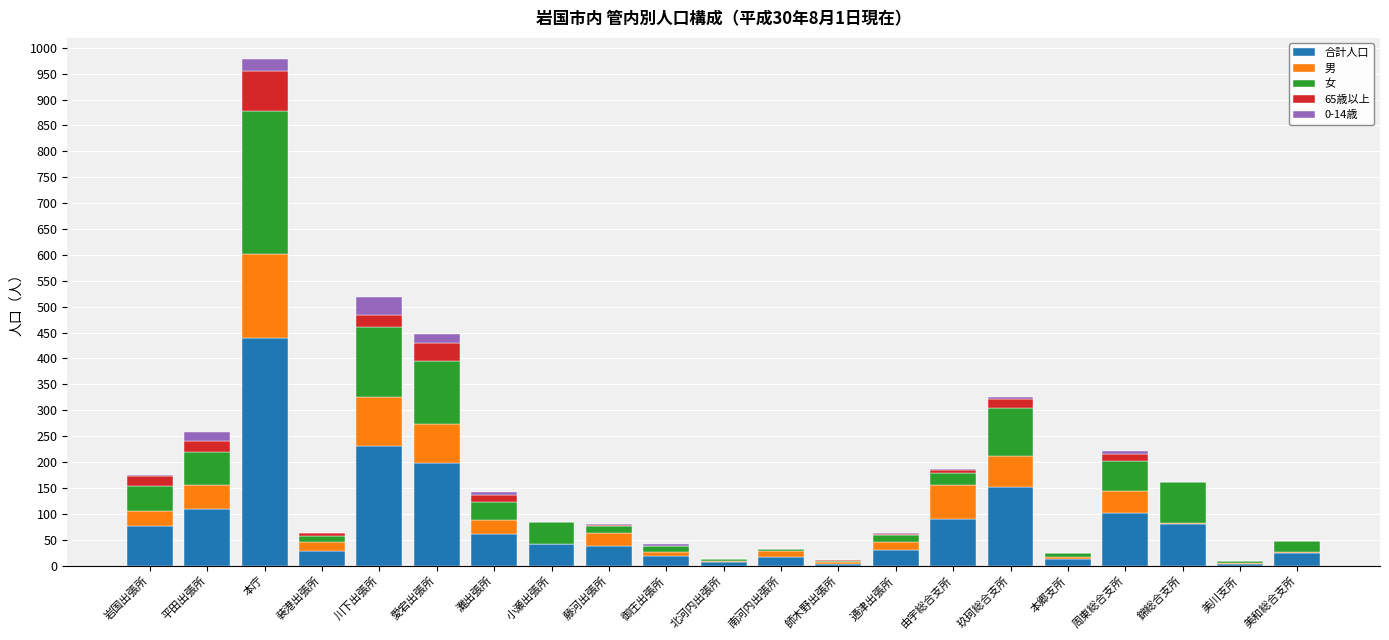

At which label does 合計人口 reach its peak?

本庁